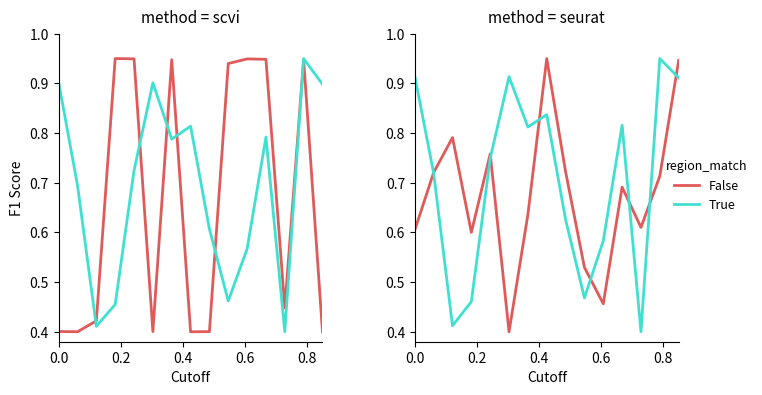

What is the smallest value displayed?

0.4